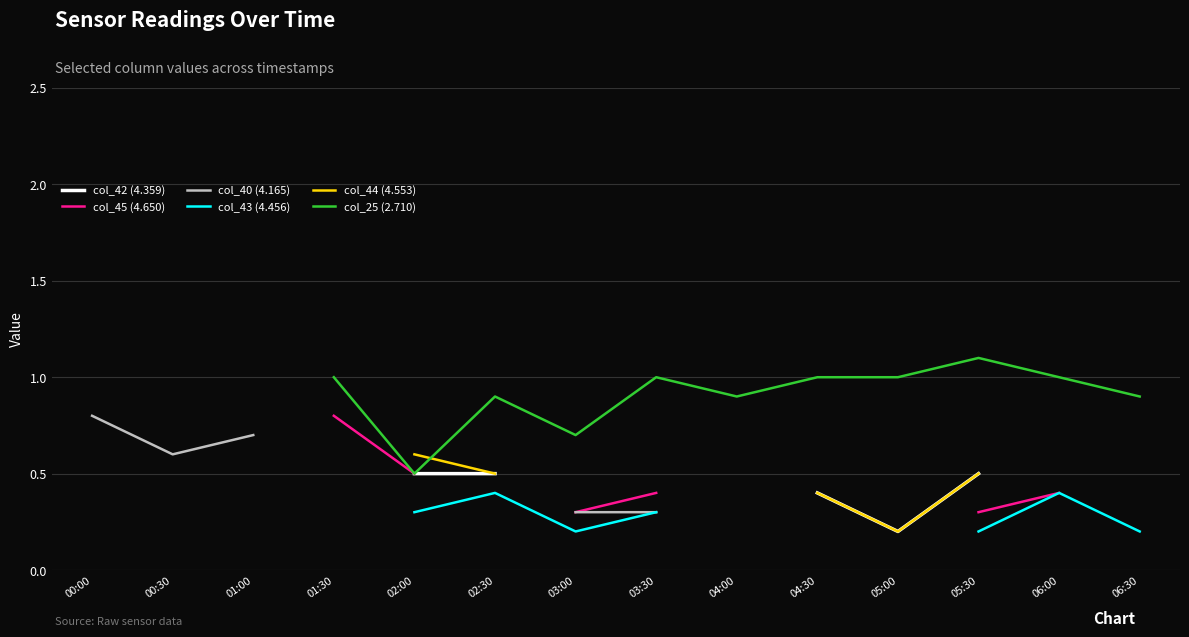

What is the difference between the highest and lowest values at 05:00?

0.8